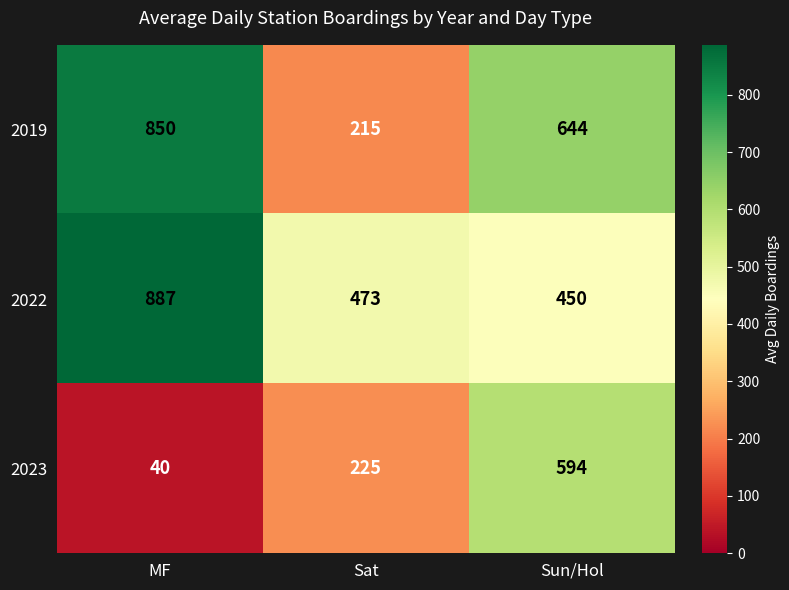

At which label does 2023 reach its minimum?

MF